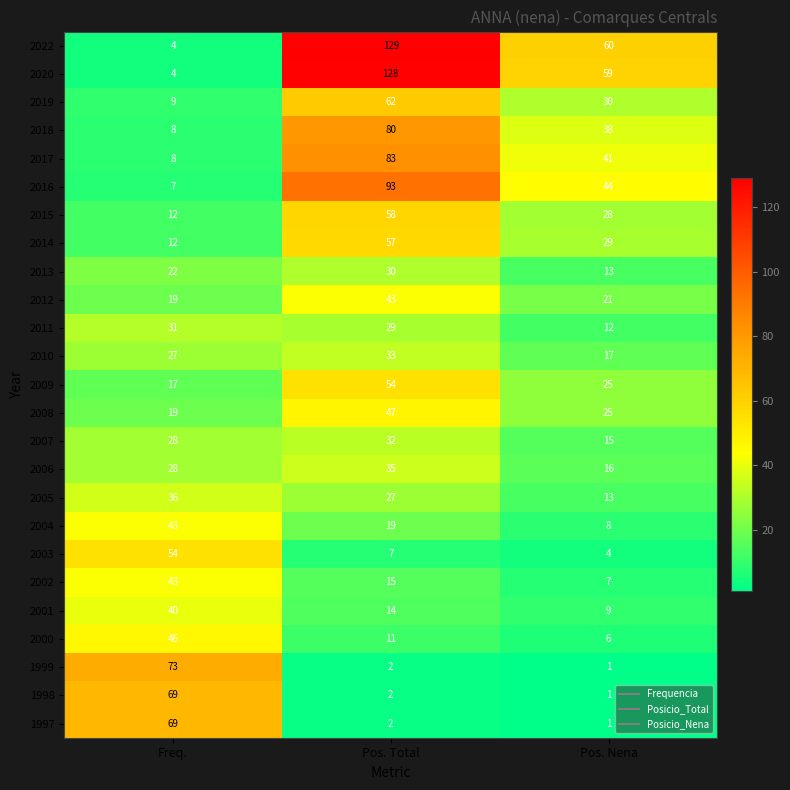

What is the approximate value of 2007 at Freq., to the nearest 5?

30